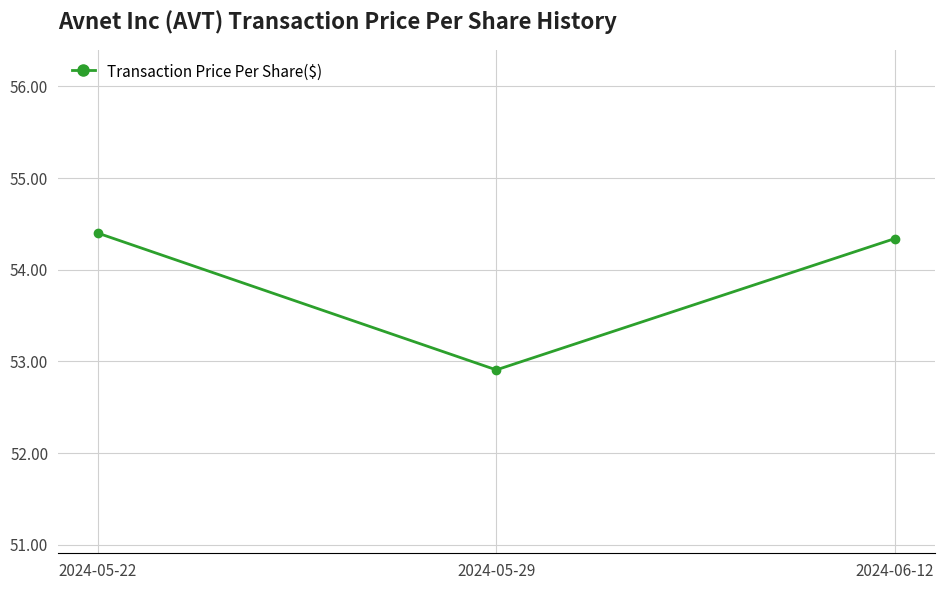

What is the average value?

53.9